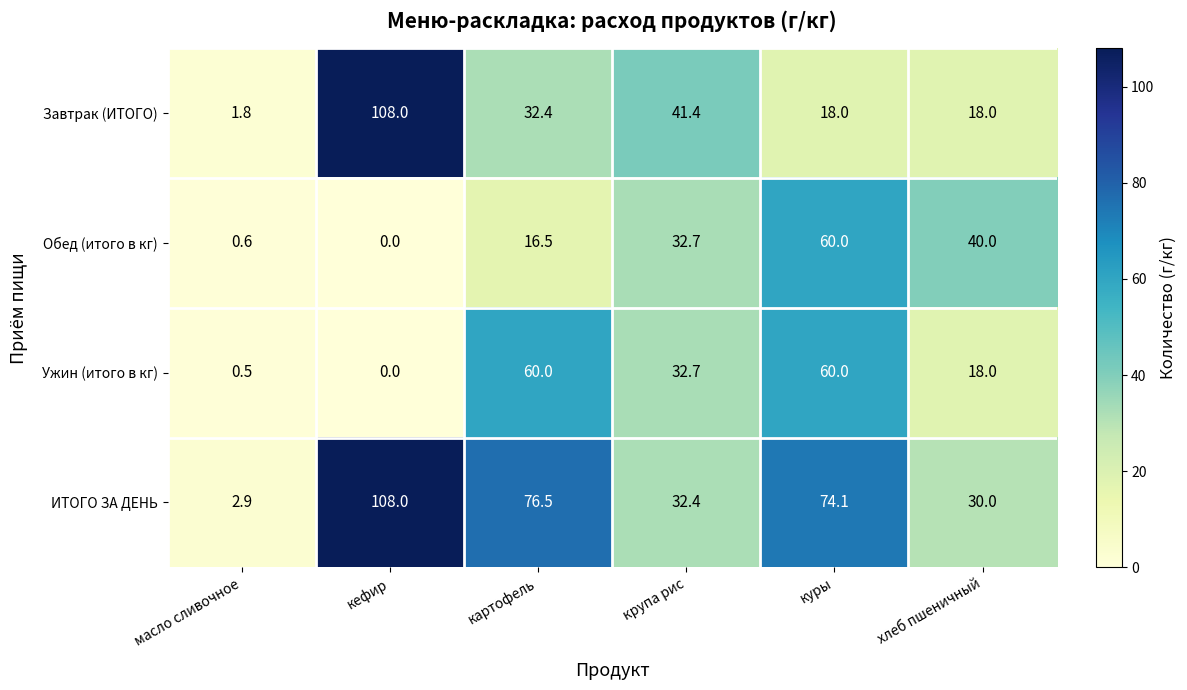

Which series changed the most between масло сливочное and хлеб пшеничный?

Обед (итого в кг)